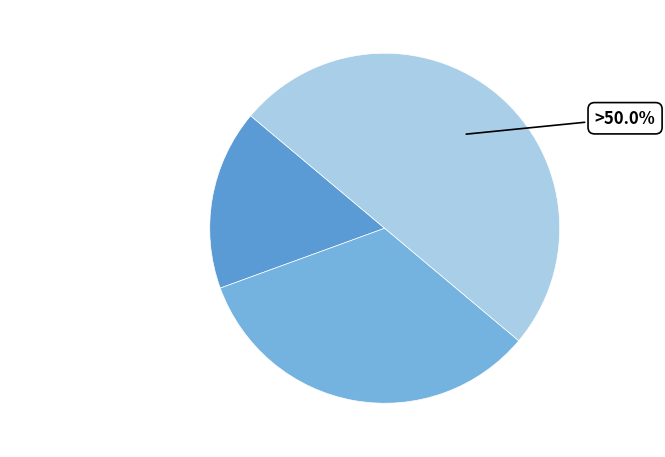

To the nearest percent, what is the difference between the Сумісництво and Суміщення slice percentages?

17%